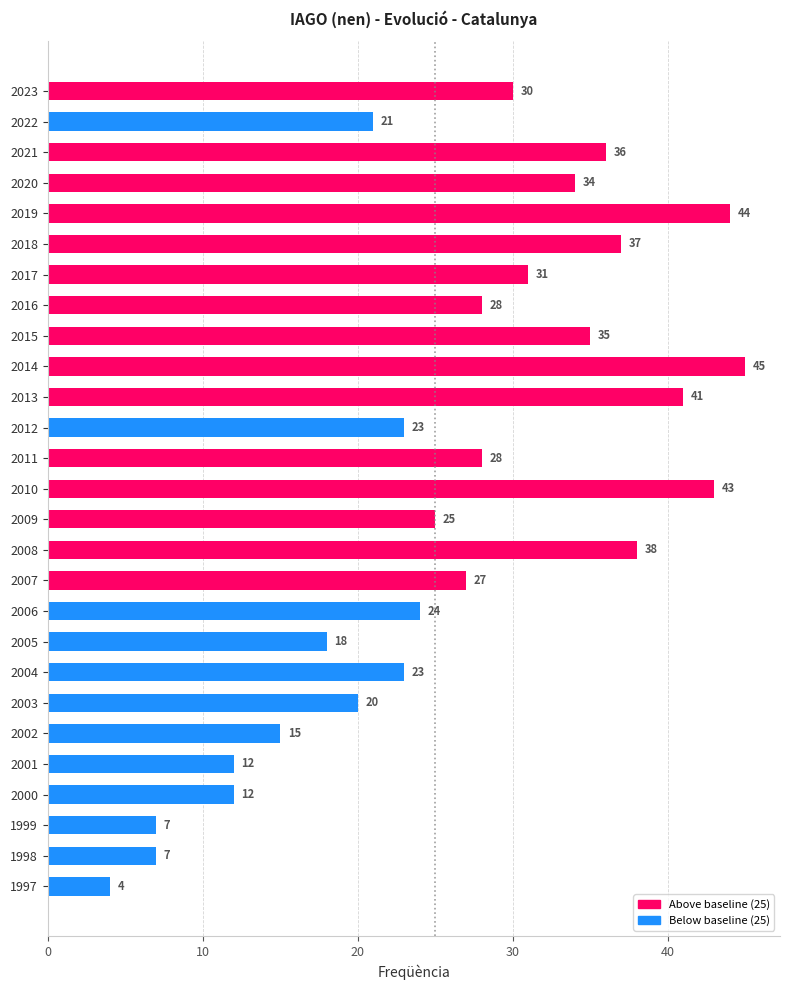

Are the bars horizontal?

Yes